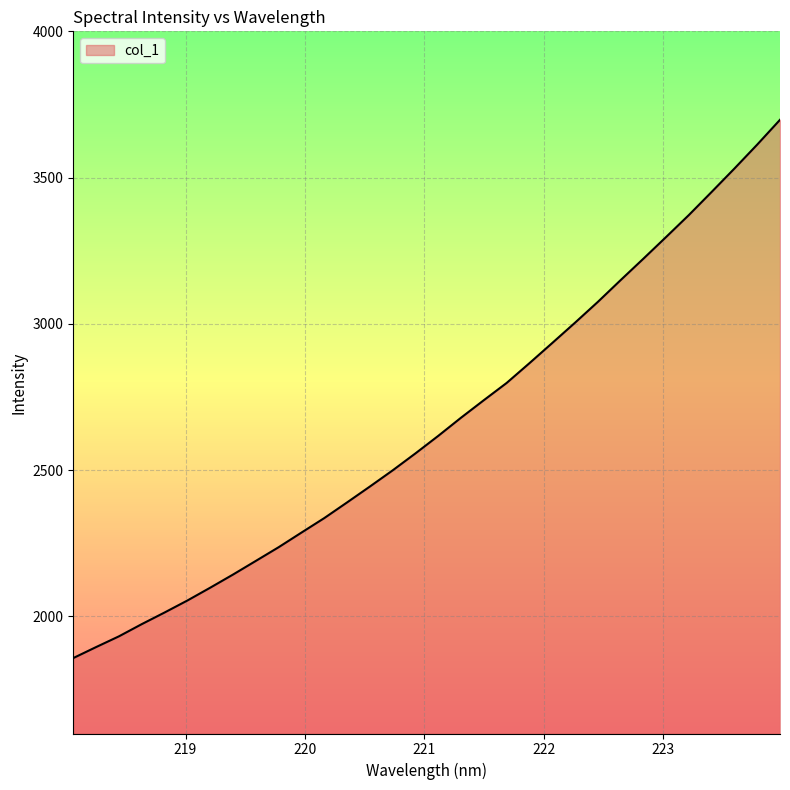

True or false: the data has more than 0 interior local peaks.

False